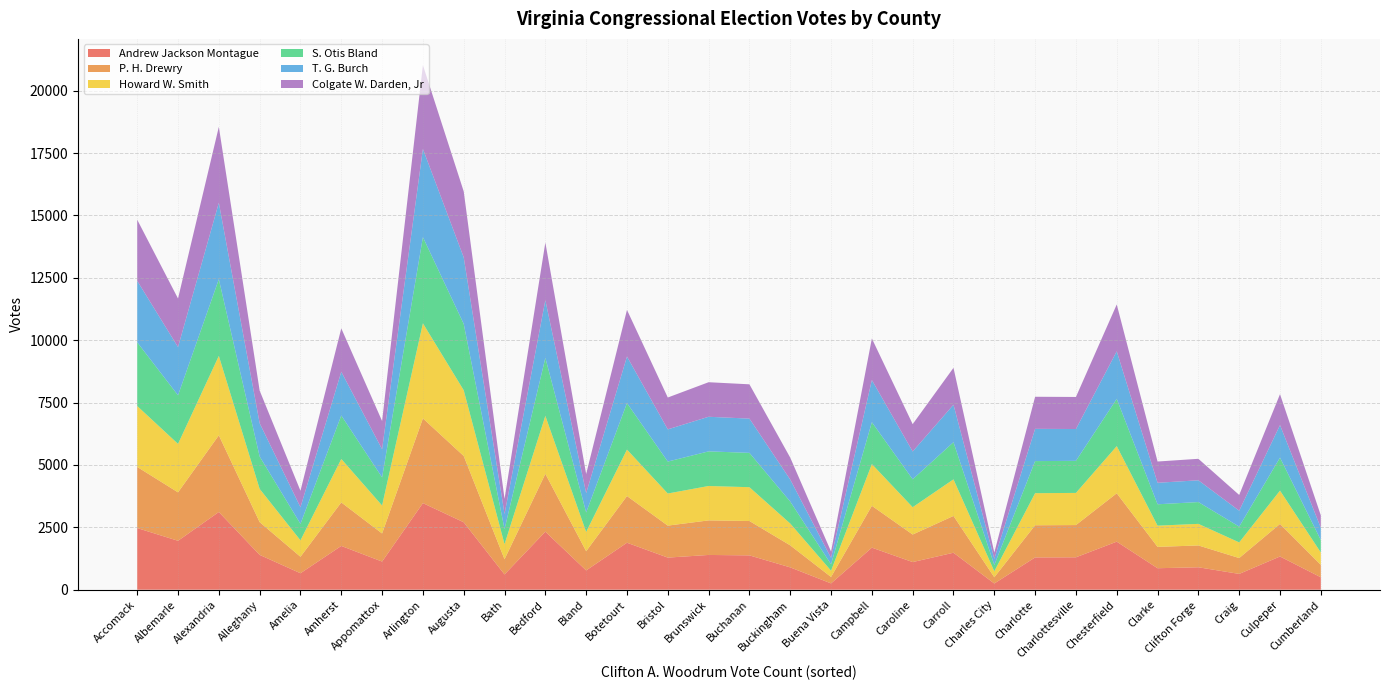

Reading left to right, what are all the values shown in this chart?

Andrew Jackson Montague: Accomack=2471	Albemarle=1961	Alexandria=3115	Alleghany=1396	Amelia=660	Amherst=1755	Appomattox=1128	Arlington=3471	Augusta=2703	Bath=612	Bedford=2327	Bland=773	Botetourt=1883	Bristol=1287	Brunswick=1393	Buchanan=1376	Buckingham=895	Buena Vista=253	Campbell=1686	Caroline=1108	Carroll=1482	Charles City=249	Charlotte=1294	Charlottesville=1299	Chesterfield=1926	Clarke=861	Clifton Forge=899	Craig=633	Culpeper=1332	Cumberland=498
P. H. Drewry: Accomack=2451	Albemarle=1941	Alexandria=3074	Alleghany=1313	Amelia=660	Amherst=1744	Appomattox=1126	Arlington=3396	Augusta=2657	Bath=608	Bedford=2318	Bland=770	Botetourt=1871	Bristol=1282	Brunswick=1385	Buchanan=1378	Buckingham=883	Buena Vista=257	Campbell=1677	Caroline=1104	Carroll=1475	Charles City=250	Charlotte=1289	Charlottesville=1292	Chesterfield=1939	Clarke=856	Clifton Forge=875	Craig=636	Culpeper=1304	Cumberland=498
Howard W. Smith: Accomack=2442	Albemarle=1943	Alexandria=3183	Alleghany=1332	Amelia=659	Amherst=1742	Appomattox=1121	Arlington=3811	Augusta=2635	Bath=604	Bedford=2324	Bland=772	Botetourt=1863	Bristol=1287	Brunswick=1379	Buchanan=1355	Buckingham=875	Buena Vista=252	Campbell=1673	Caroline=1095	Carroll=1467	Charles City=241	Charlotte=1286	Charlottesville=1289	Chesterfield=1890	Clarke=850	Clifton Forge=865	Craig=627	Culpeper=1336	Cumberland=496
S. Otis Bland: Accomack=2553	Albemarle=1947	Alexandria=3073	Alleghany=1298	Amelia=660	Amherst=1742	Appomattox=1127	Arlington=3454	Augusta=2660	Bath=604	Bedford=2324	Bland=781	Botetourt=1863	Bristol=1280	Brunswick=1388	Buchanan=1376	Buckingham=881	Buena Vista=256	Campbell=1679	Caroline=1119	Carroll=1489	Charles City=250	Charlotte=1286	Charlottesville=1285	Chesterfield=1894	Clarke=857	Clifton Forge=874	Craig=633	Culpeper=1321	Cumberland=498
T. G. Burch: Accomack=2464	Albemarle=1934	Alexandria=3065	Alleghany=1334	Amelia=667	Amherst=1752	Appomattox=1130	Arlington=3537	Augusta=2666	Bath=606	Bedford=2312	Bland=773	Botetourt=1867	Bristol=1291	Brunswick=1387	Buchanan=1373	Buckingham=881	Buena Vista=257	Campbell=1689	Caroline=1114	Carroll=1502	Charles City=250	Charlotte=1293	Charlottesville=1276	Chesterfield=1907	Clarke=862	Clifton Forge=873	Craig=638	Culpeper=1305	Cumberland=491
Colgate W. Darden, Jr: Accomack=2450	Albemarle=1946	Alexandria=3043	Alleghany=1308	Amelia=660	Amherst=1741	Appomattox=1129	Arlington=3359	Augusta=2644	Bath=608	Bedford=2311	Bland=769	Botetourt=1868	Bristol=1277	Brunswick=1385	Buchanan=1375	Buckingham=879	Buena Vista=255	Campbell=1666	Caroline=1096	Carroll=1479	Charles City=250	Charlotte=1286	Charlottesville=1285	Chesterfield=1878	Clarke=852	Clifton Forge=861	Craig=631	Culpeper=1239	Cumberland=499